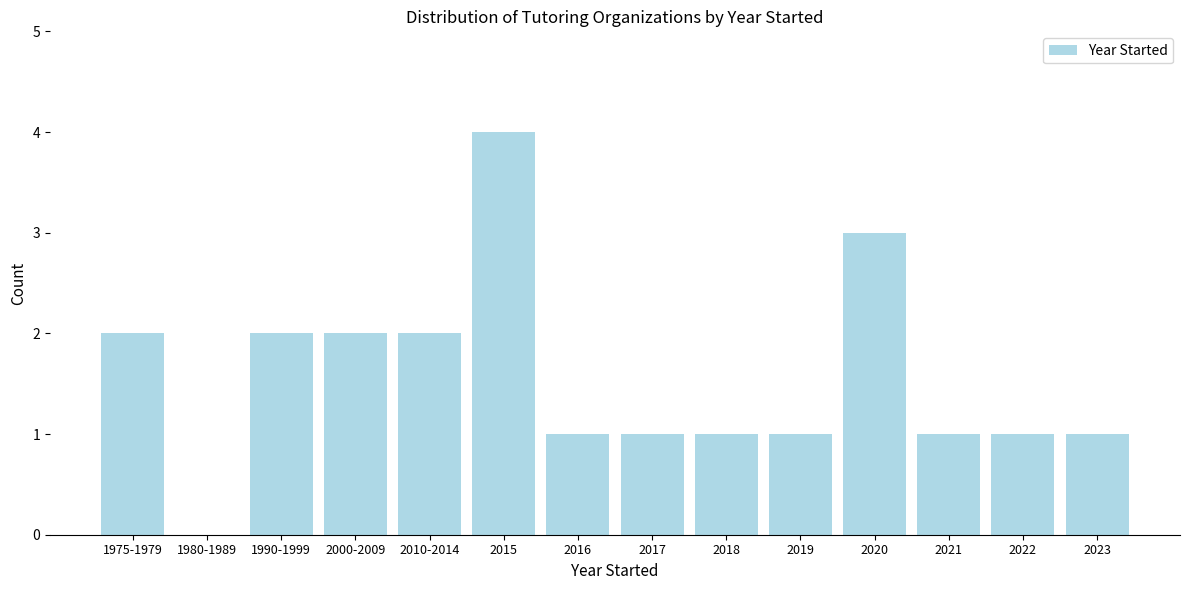

Reading left to right, what are all the values shown in this chart?

1975-1979=2	1980-1989=0	1990-1999=2	2000-2009=2	2010-2014=2	2015=4	2016=1	2017=1	2018=1	2019=1	2020=3	2021=1	2022=1	2023=1